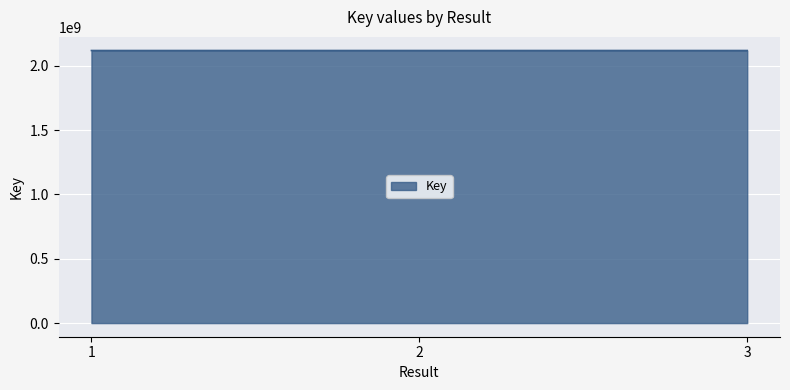

True or false: the data shows 2117883635 at 3.

True